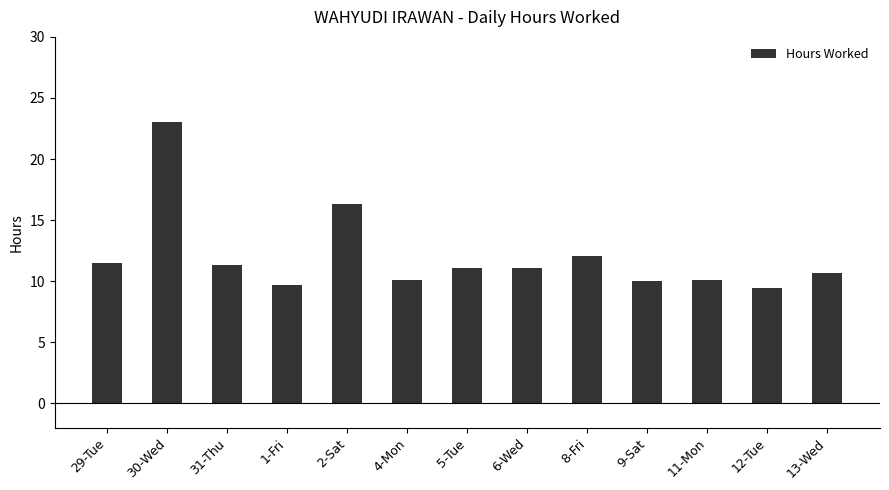

What is the greatest value displayed?

23.1